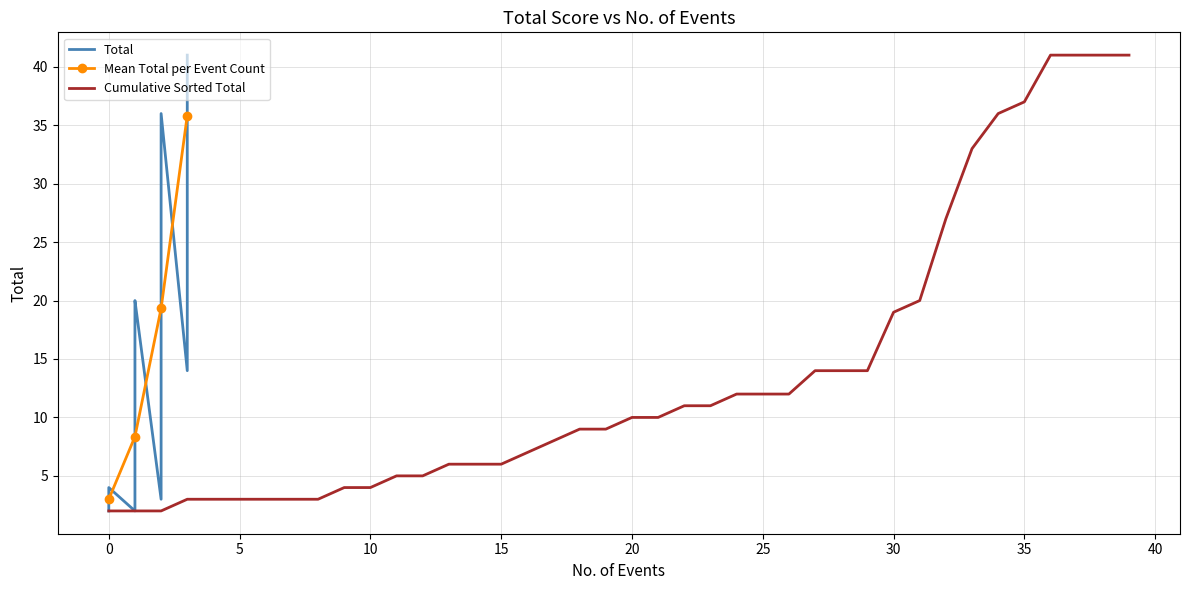

The chart shows a value of 8 at 1. True or false?

False